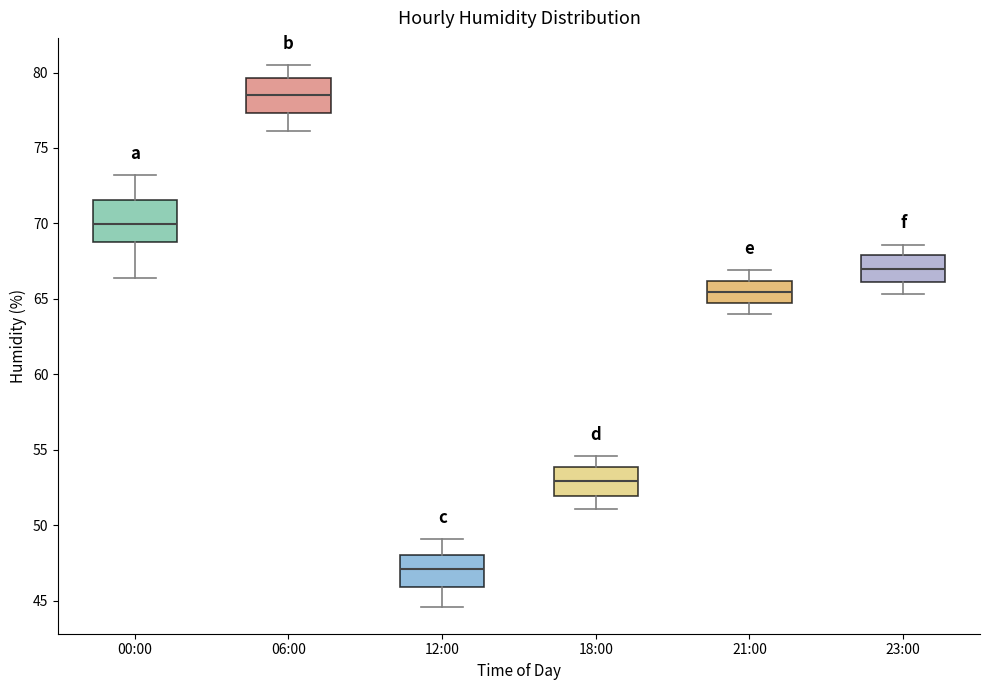

Reading left to right, read every box against the y-axis: the position of its median line, the range the box covers, and the ends of its whiskers. The values are not printed on the chart, so give them approximately, as read against the axis.

00:00: median 70.0, box 69.0 to 71.5, whiskers 66.5 to 73.0
06:00: median 78.5, box 77.5 to 79.5, whiskers 76.0 to 80.5
12:00: median 47.0, box 46.0 to 48.0, whiskers 44.5 to 49.0
18:00: median 53.0, box 52.0 to 54.0, whiskers 51.0 to 54.5
21:00: median 65.5, box 64.5 to 66.0, whiskers 64.0 to 67.0
23:00: median 67.0, box 66.0 to 68.0, whiskers 65.5 to 68.5